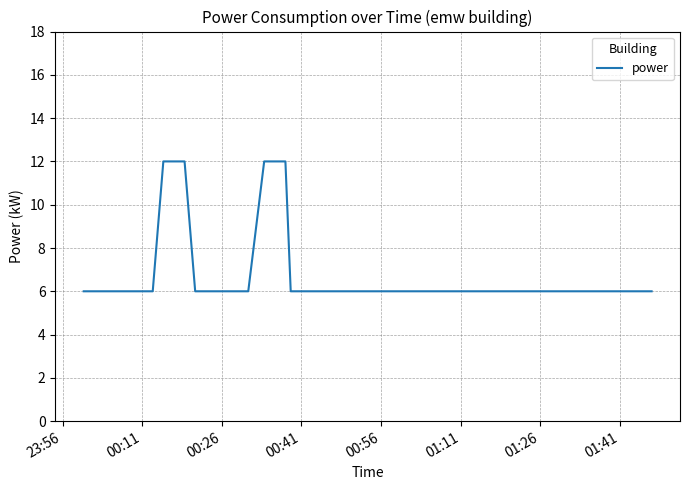

What is the maximum value shown in the chart?

12